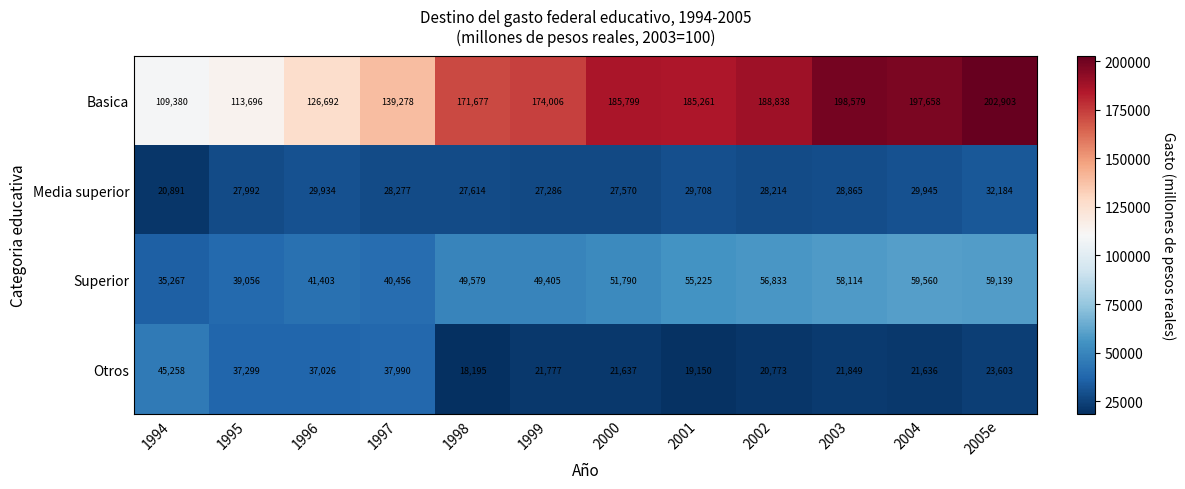

At which label does Superior reach its peak?

2004